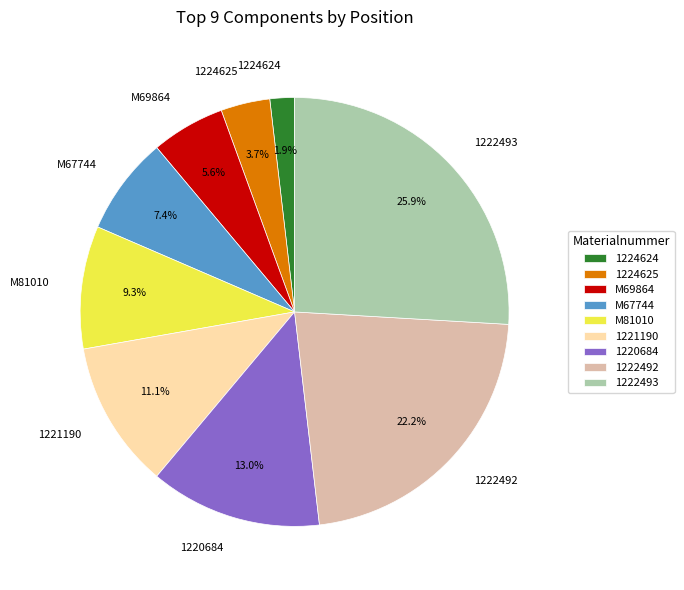

Is the sum of 1222492 and 1222493 greater than half?

No